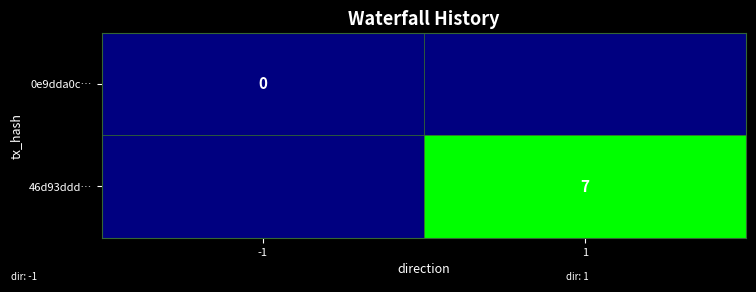

Is the value of 46d93ddd… at 1 greater than the value of 0e9dda0c… at -1?

Yes